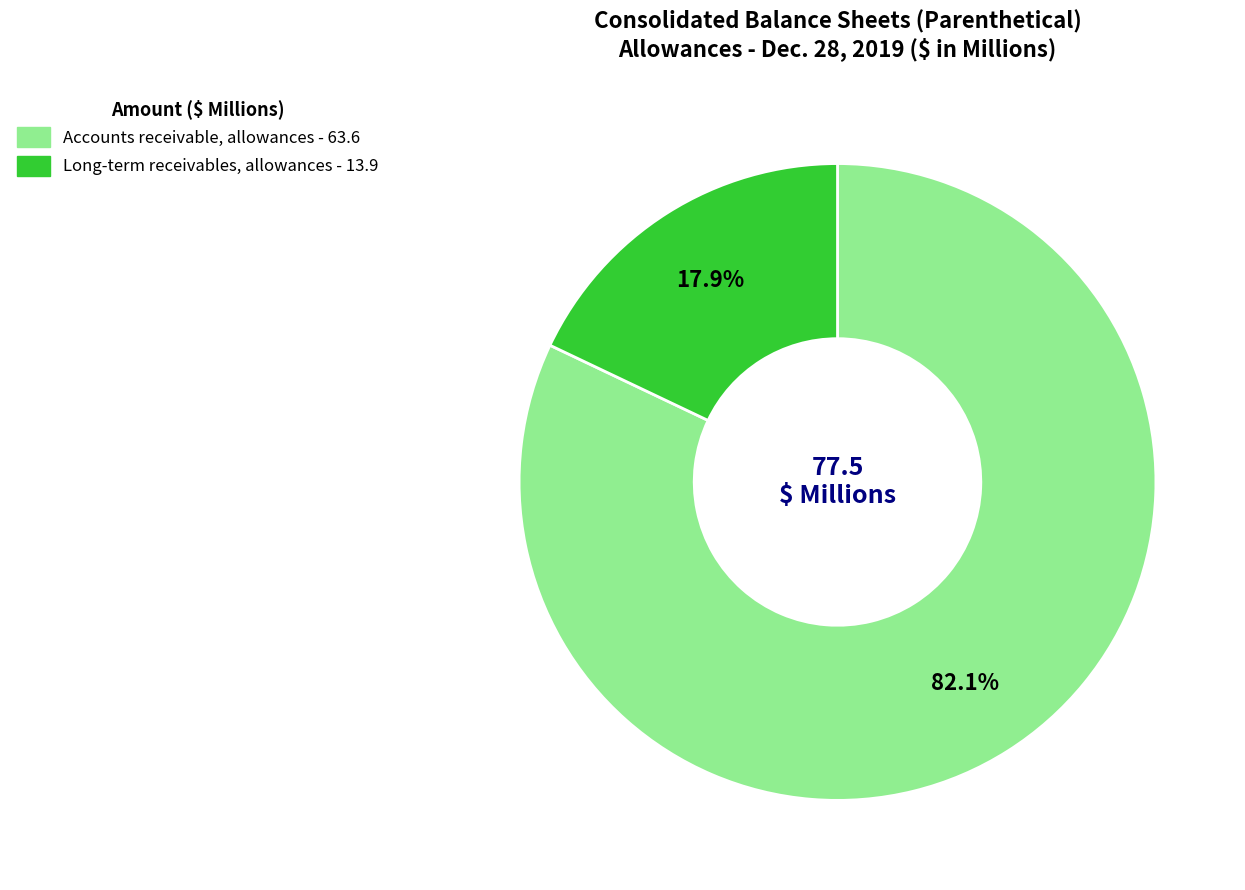

Between Long-term receivables, allowances and Accounts receivable, allowances, which is larger?

Accounts receivable, allowances